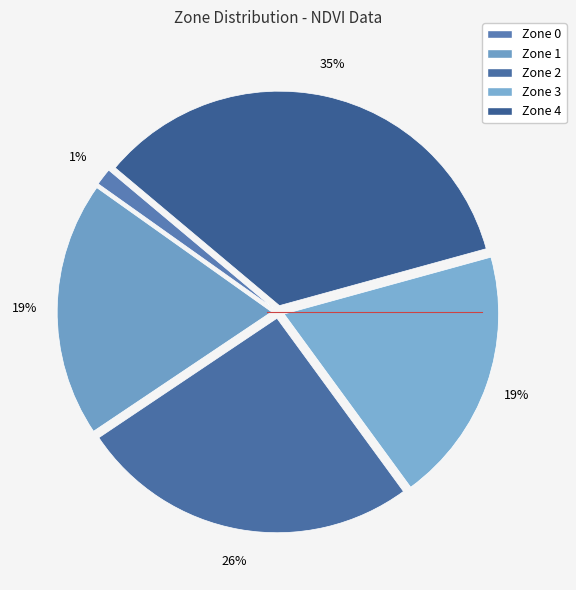

To the nearest percent, what is the average slice percentage?

20%